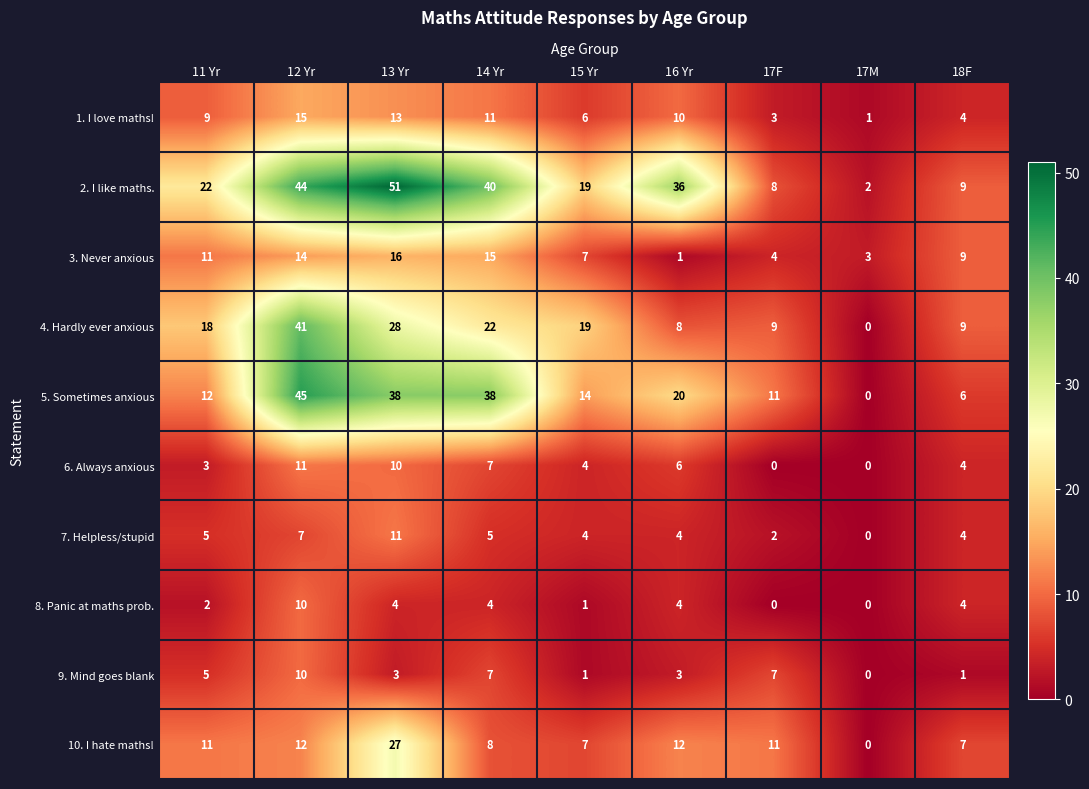

What is the sum of all 4. Hardly ever anxious values?

154